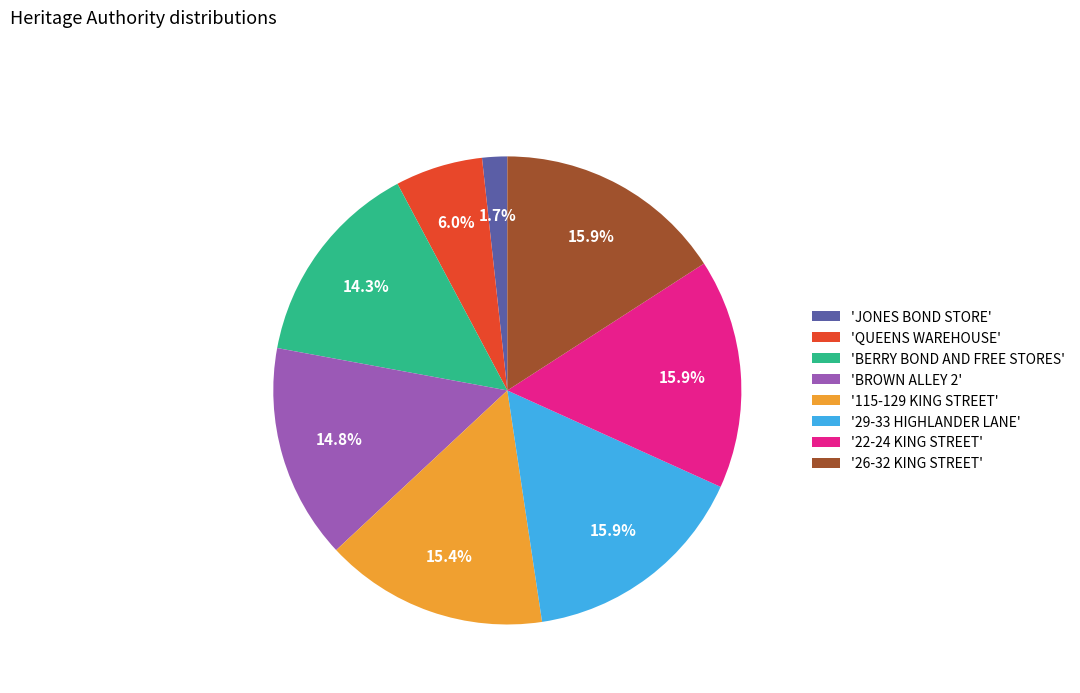

Is the sum of 'QUEENS WAREHOUSE' and 'BROWN ALLEY 2' greater than half?

No